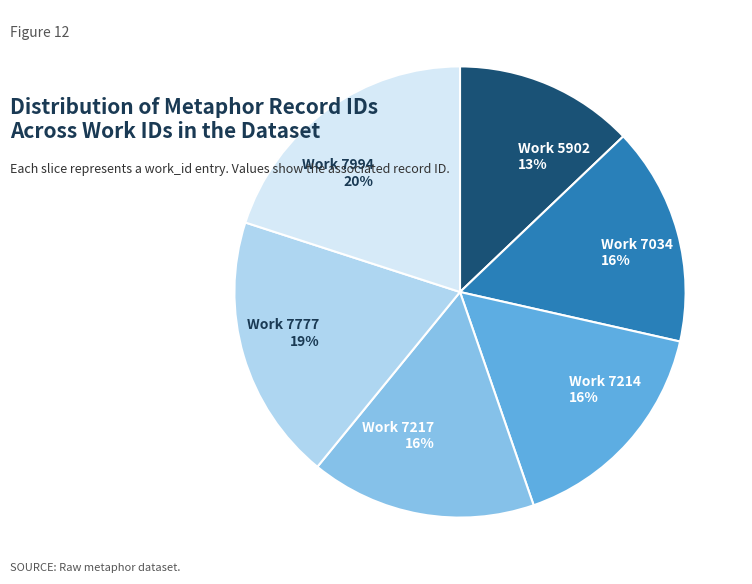

To the nearest percent, what is the average slice percentage?

17%